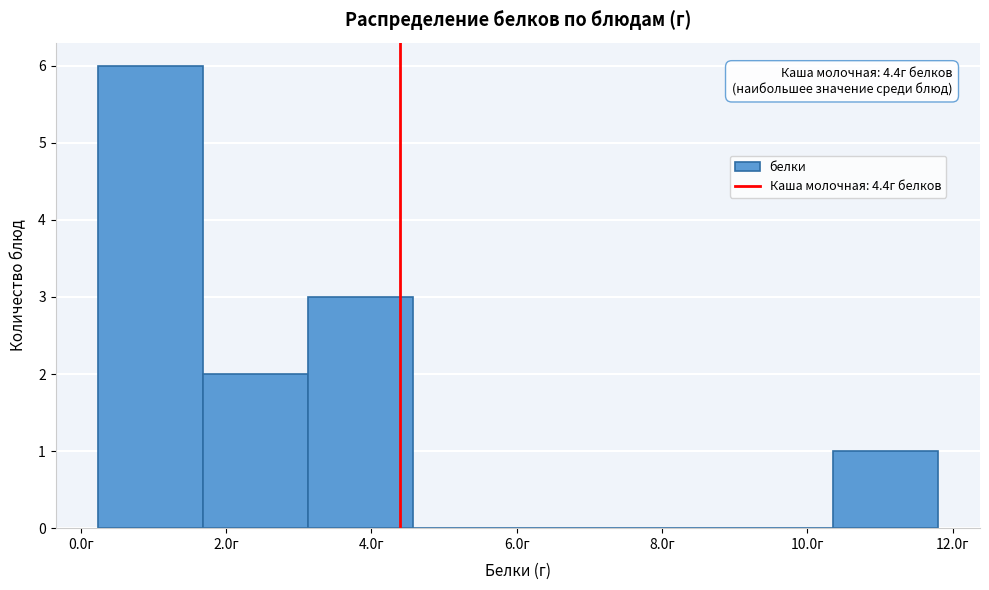

Which range on the x-axis has the tallest bar?

0.2 to 1.6